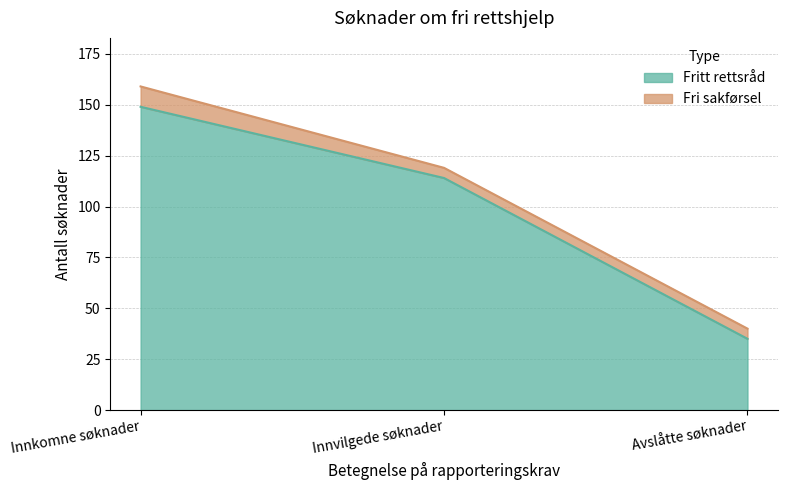

What is the label of the 3rd point from the right?

Innkomne søknader